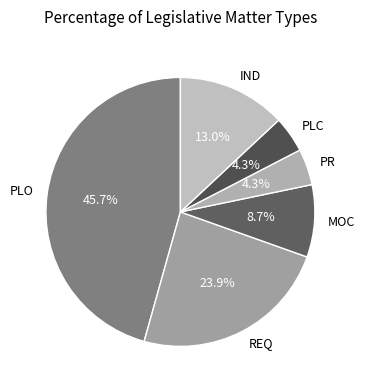

The REQ slice represents 34% of the pie. True or false?

False